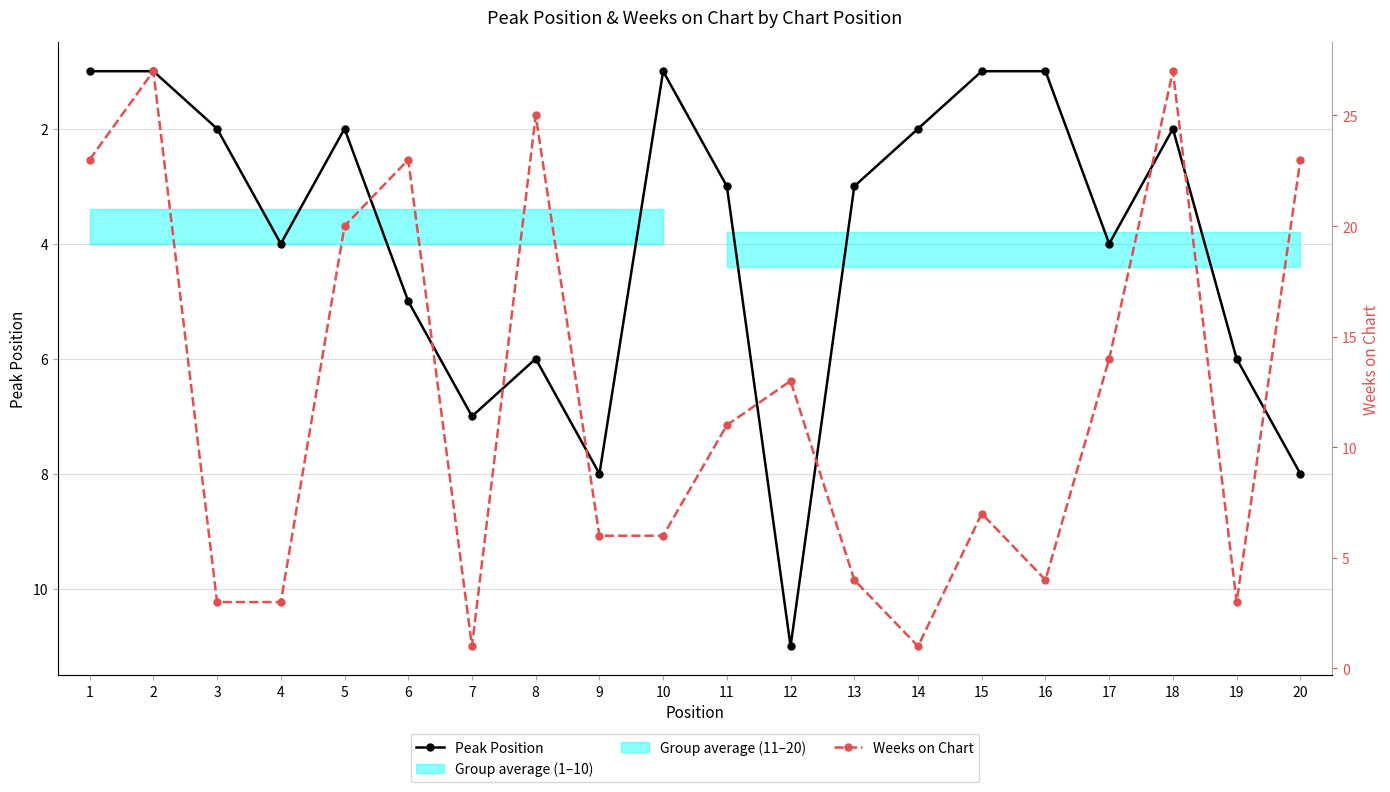

Which series has the widest spread of values?

Weeks on Chart